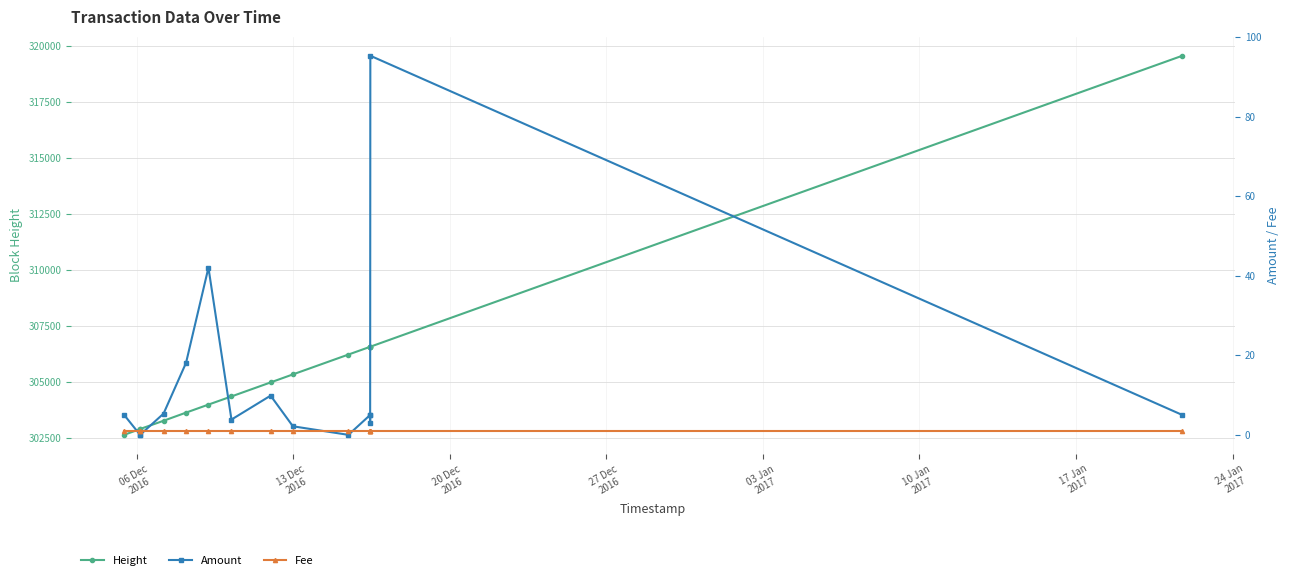

Reading right to left, extract all data points from this chart.

Height: 319553.0	306563.0	306559.0	306559.0	306559.0	306213.0	305327.0	304969.0	304343.0	303979.0	303620.0	303257.0	302890.0	302889.0	302628.0
Amount: 5.0	95.4	5.0	3.0	5.0	0.0	2.2	9.9	3.8	42.1	18.1	5.3	0.0	0.0	5.0
Fee: 1.0	1.0	1.0	1.0	1.0	1.0	1.0	1.0	1.0	1.0	1.0	1.0	1.0	1.0	1.0